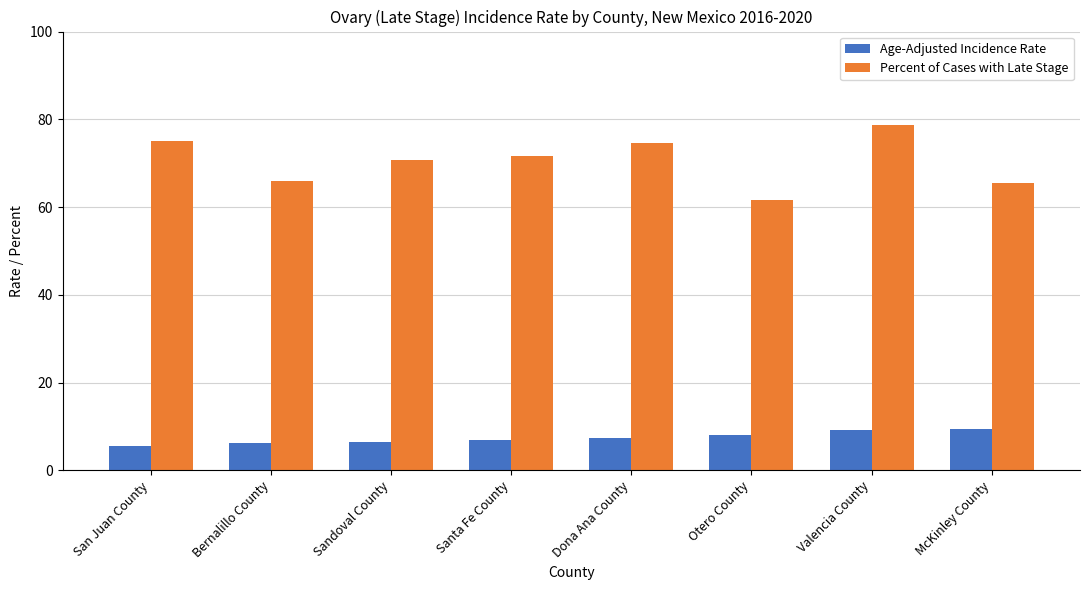

What value does the Percent of Cases with Late Stage series have at Dona Ana County?

74.6